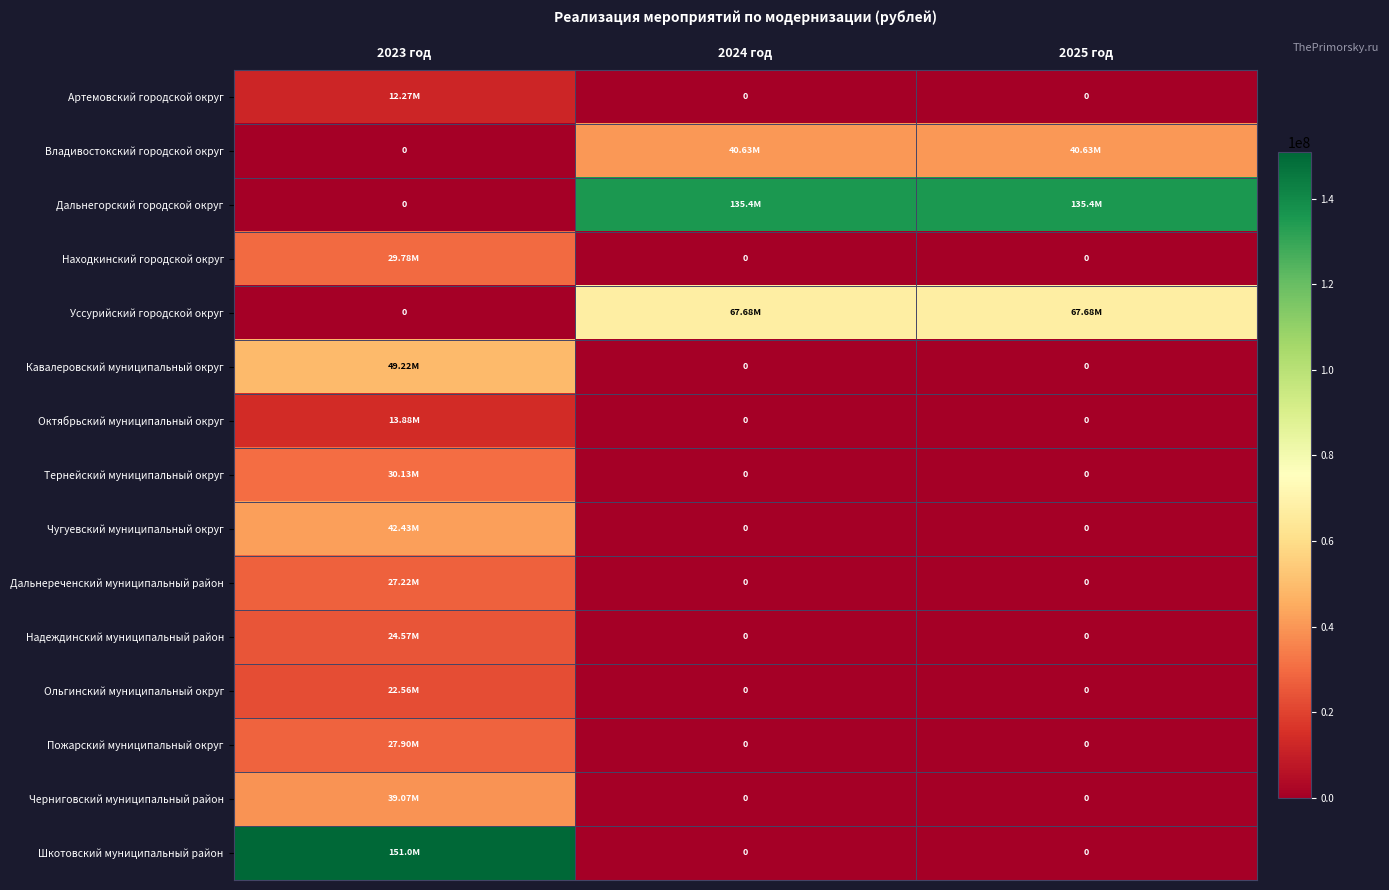

What is the total value across all series at 2024 год?

243675731.7